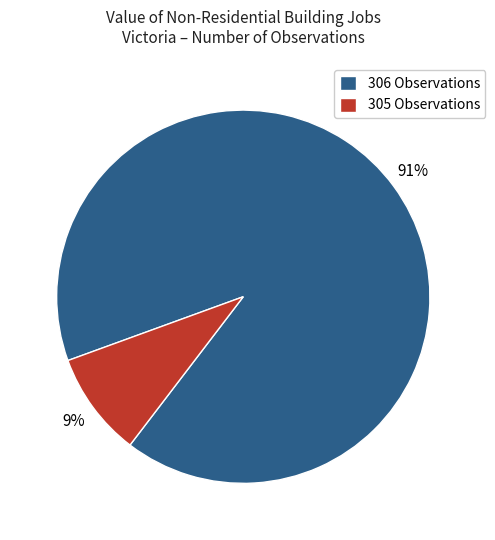

What percentage is the 305 Observations slice, to the nearest percent?

9%